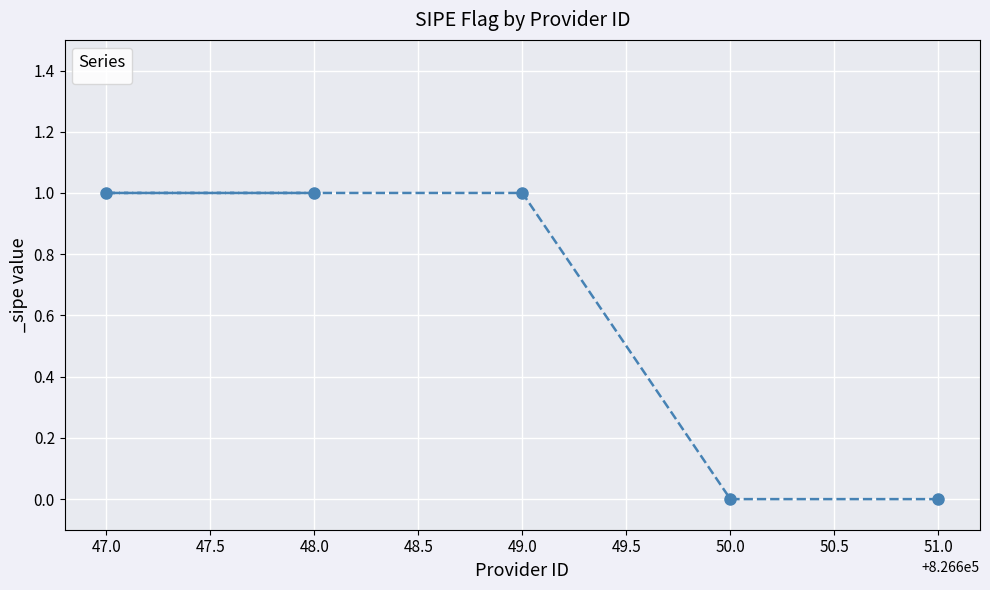

What is the sum of all values?

3